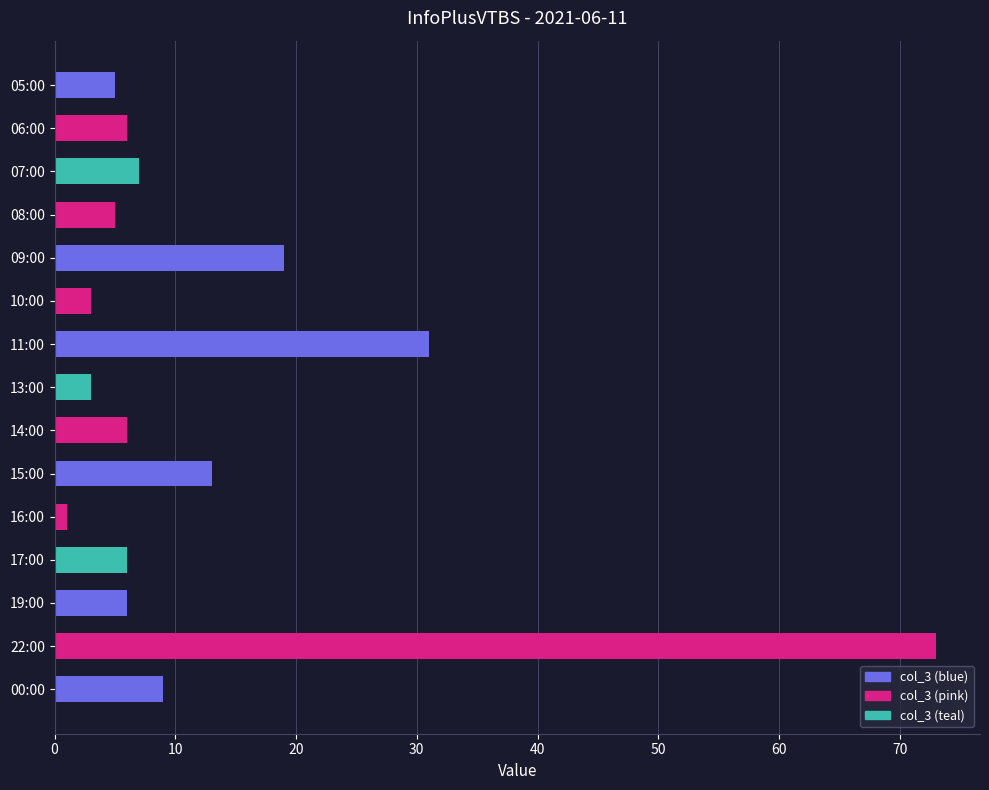

What is the label of the 5th bar from the bottom?

16:00